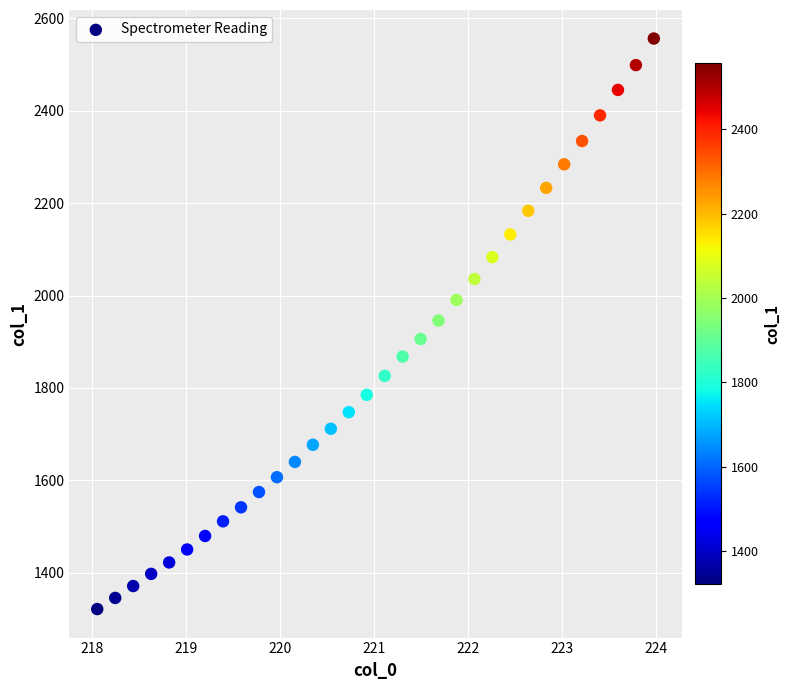

What is the range of Y values (max minus min)?

1234.4